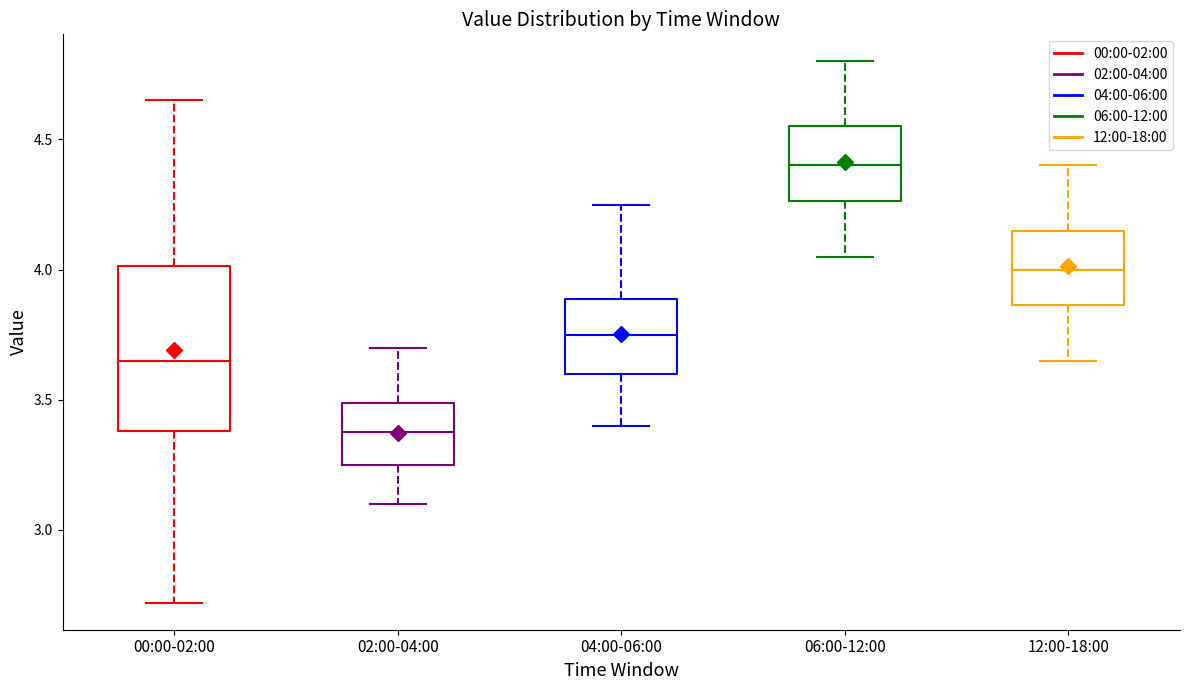

Reading left to right, read every box against the y-axis: the position of its median line, the range the box covers, and the ends of its whiskers. The values are not printed on the chart, so give them approximately, as read against the axis.

00:00-02:00: median 3.65, box 3.40 to 4.00, whiskers 2.70 to 4.65
02:00-04:00: median 3.40, box 3.25 to 3.50, whiskers 3.10 to 3.70
04:00-06:00: median 3.75, box 3.60 to 3.90, whiskers 3.40 to 4.25
06:00-12:00: median 4.40, box 4.25 to 4.55, whiskers 4.05 to 4.80
12:00-18:00: median 4.00, box 3.85 to 4.15, whiskers 3.65 to 4.40